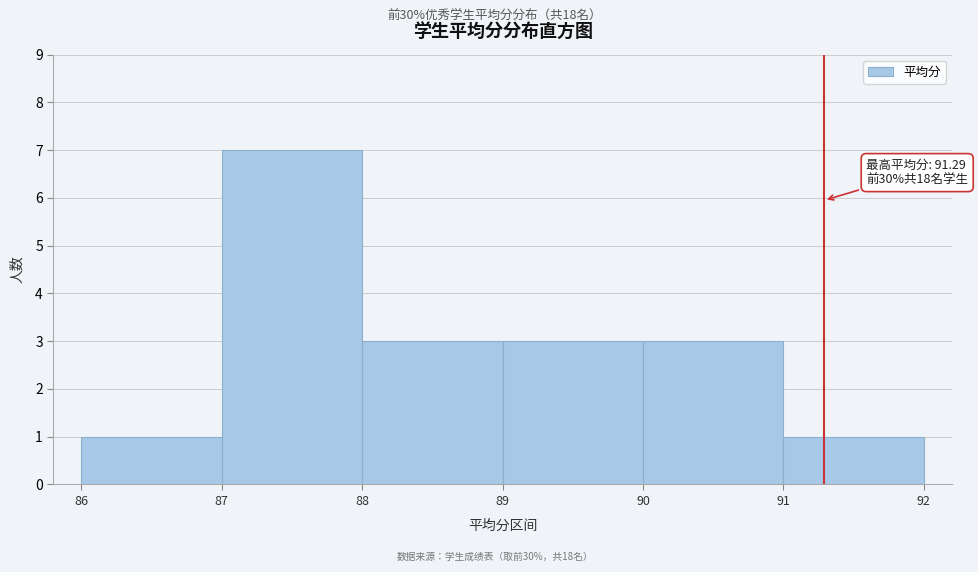

Over which range of the x-axis is the bar tallest?

87 to 88